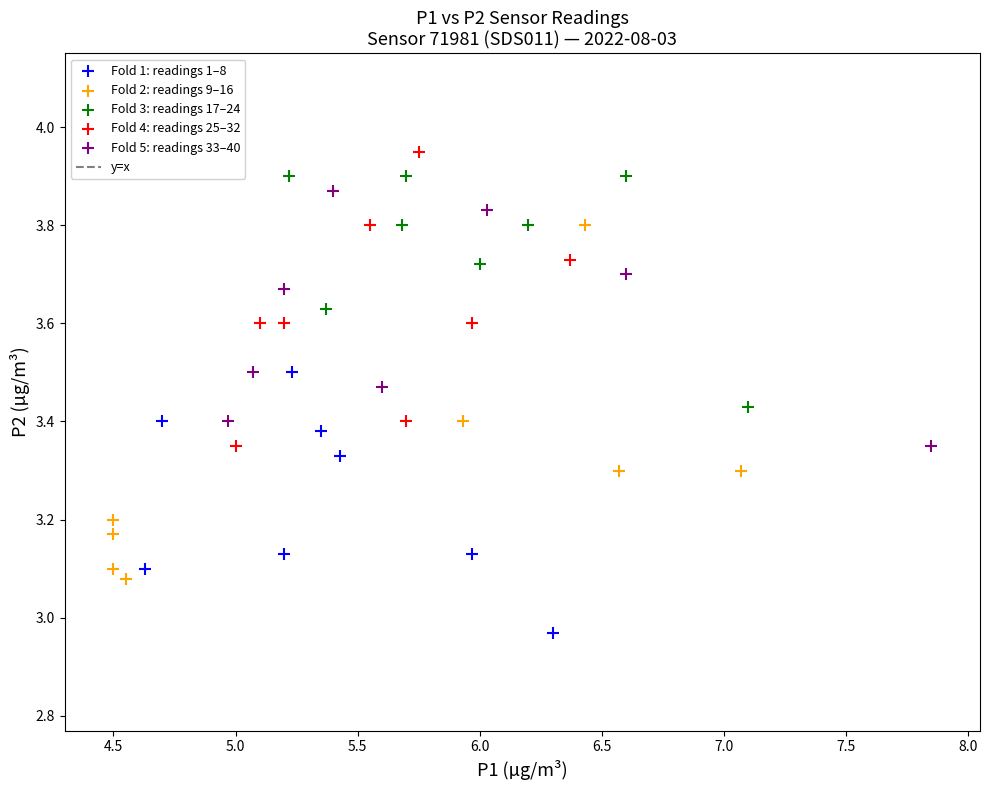

Which series contains the lowest Y value?

Fold 1: readings 1–8